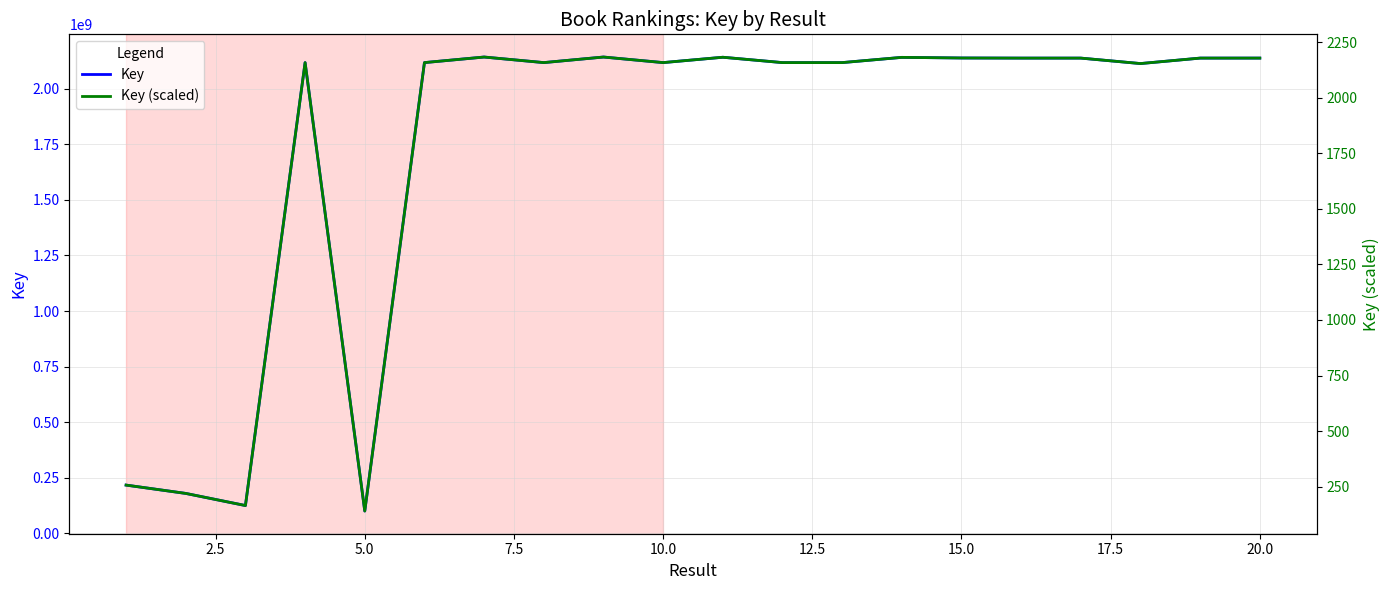

Count the number of data series in this chart.

2